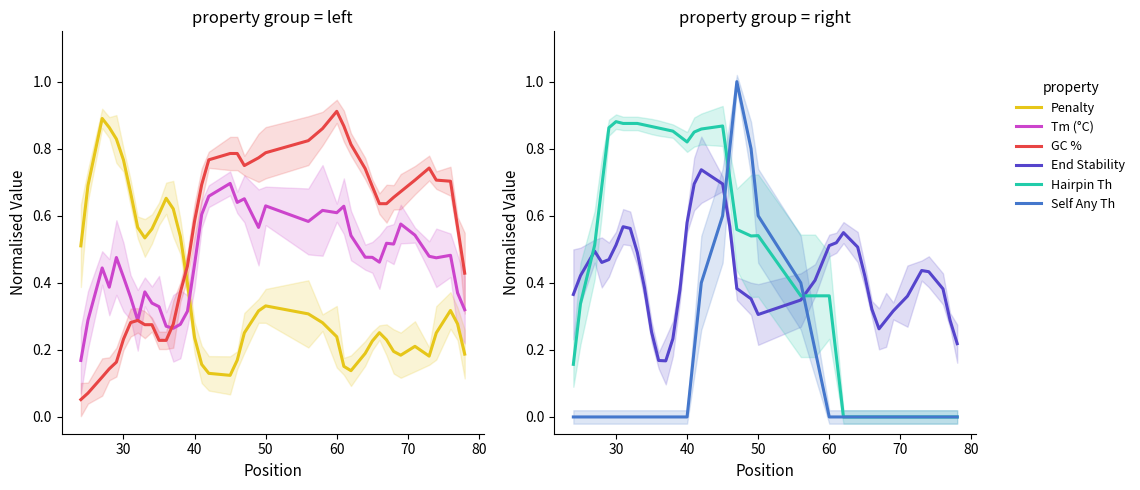

True or false: Tm (°C) and Hairpin Th cross at least once.

True